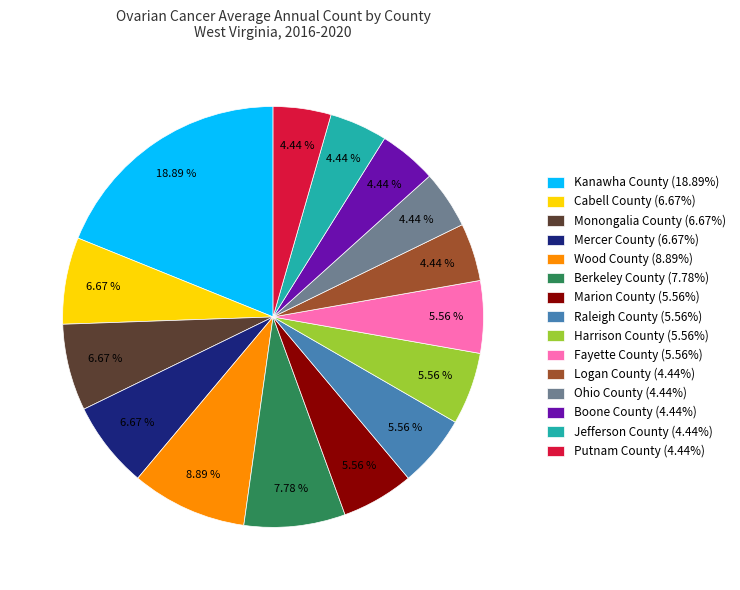

What is the ratio of the value at Logan County (4.44%) to the value at Mercer County (6.67%)?

0.7